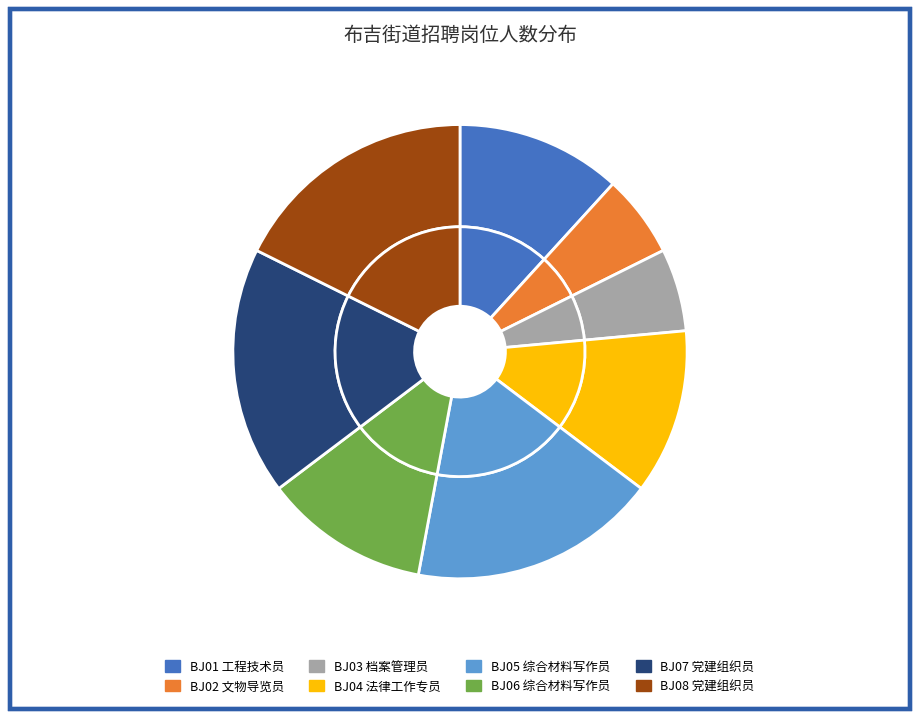

What percentage is NOT represented by BJ03 档案管理员?

94.1%